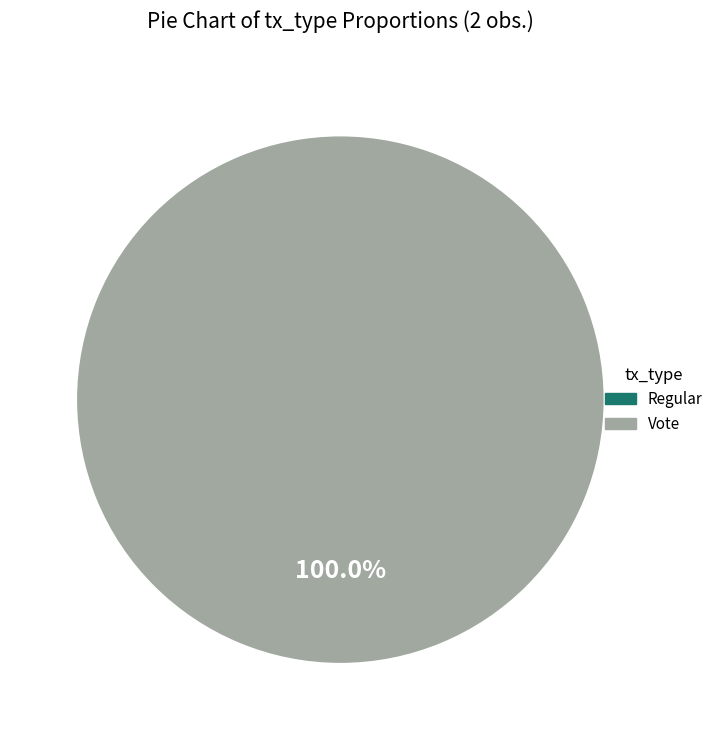

What percentage is NOT represented by Regular?

100.0%